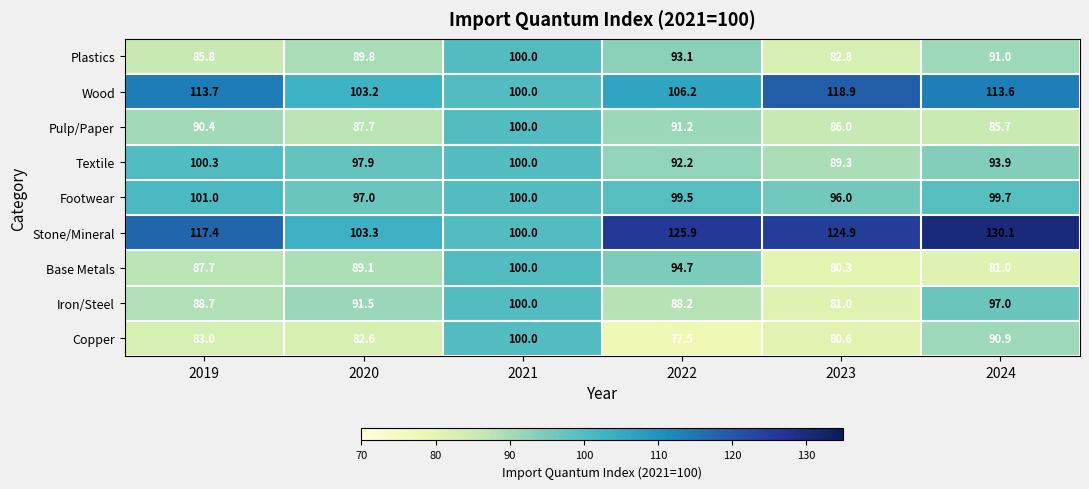

What is the difference between the Wood values at 2023 and 2022?

12.7